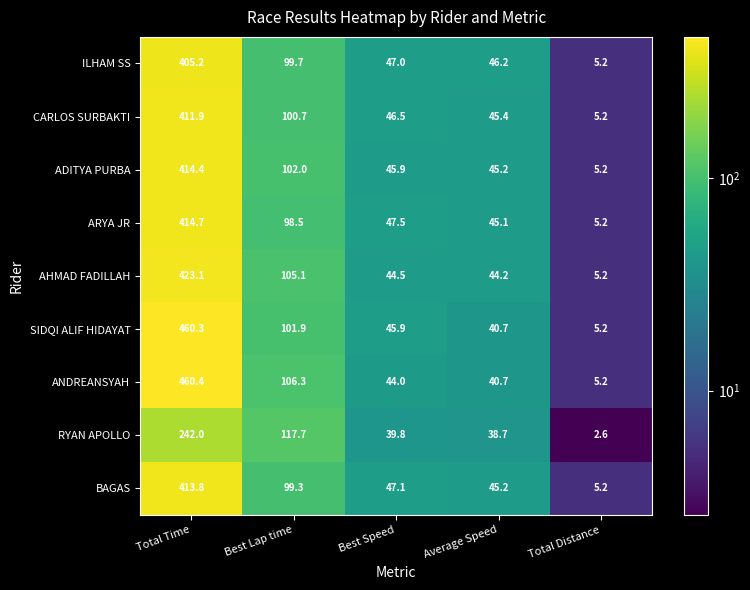

List the series in order of their peak value, highest first.

ANDREANSYAH, SIDQI ALIF HIDAYAT, AHMAD FADILLAH, ARYA JR, ADITYA PURBA, BAGAS, CARLOS SURBAKTI, ILHAM SS, RYAN APOLLO